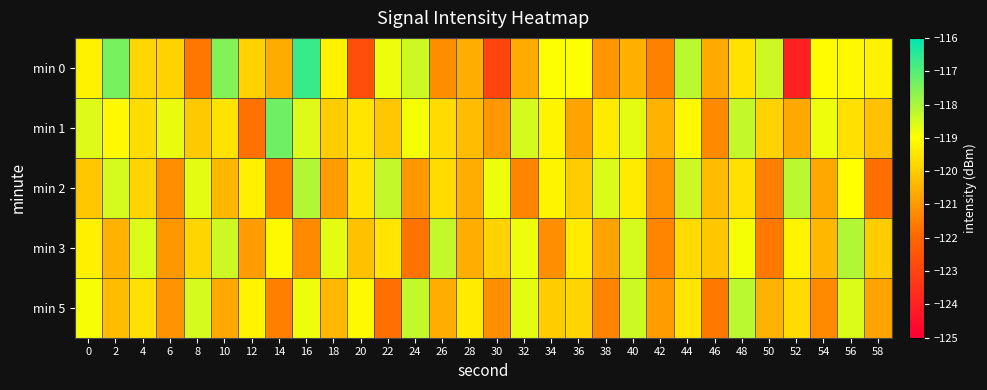

What is the total value across all series at 2?

-595.8